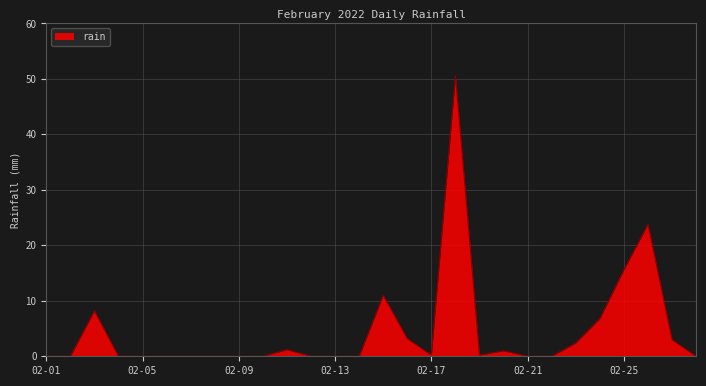

How many lines are shown in the chart?

1